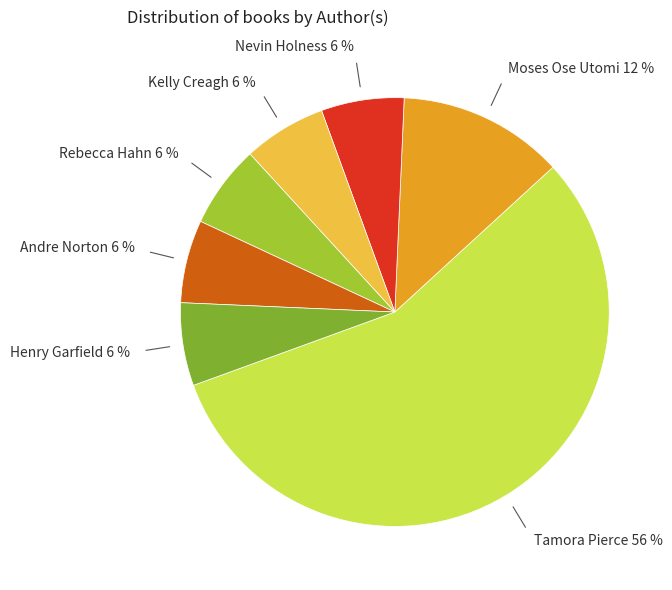

What percentage is the Andre Norton slice, to the nearest percent?

6%